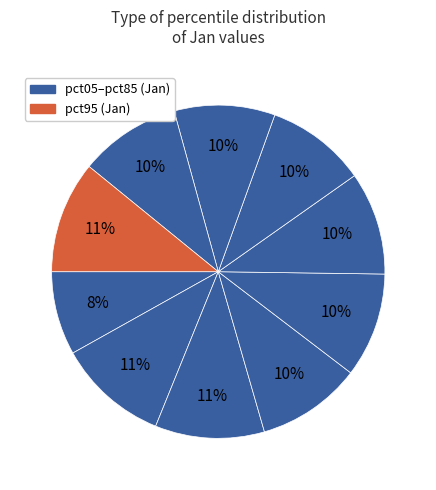

How many slices are in this pie chart?

10